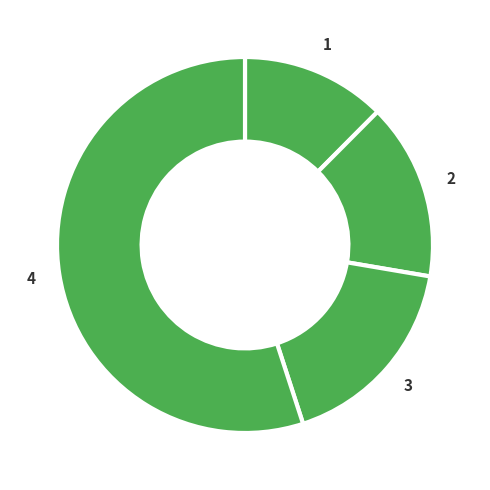

How many segments does this pie chart have?

4